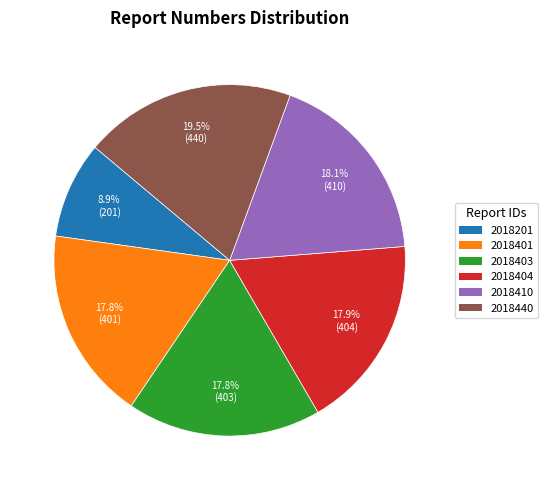

What percentage is NOT represented by 2018410?

81.9%